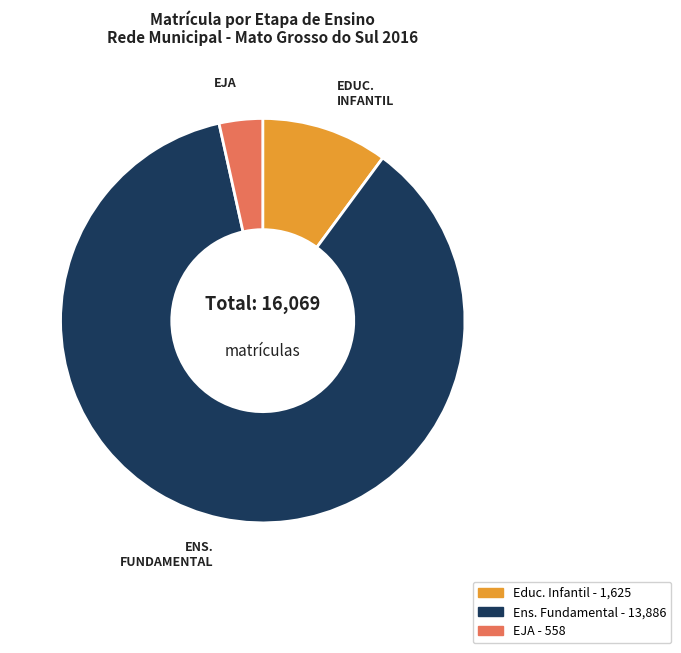

Does any single category account for the majority?

Yes